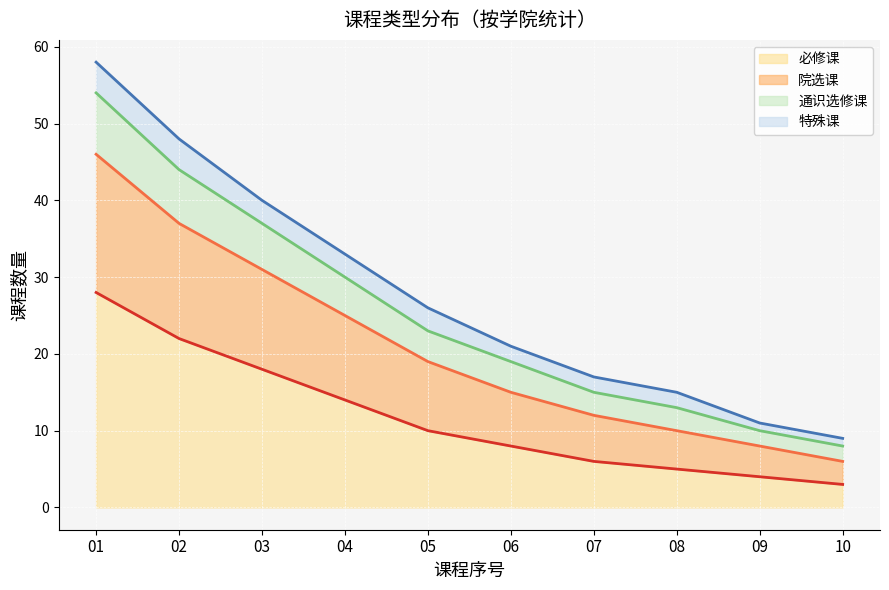

What is the highest value of the 必修课 series?

28